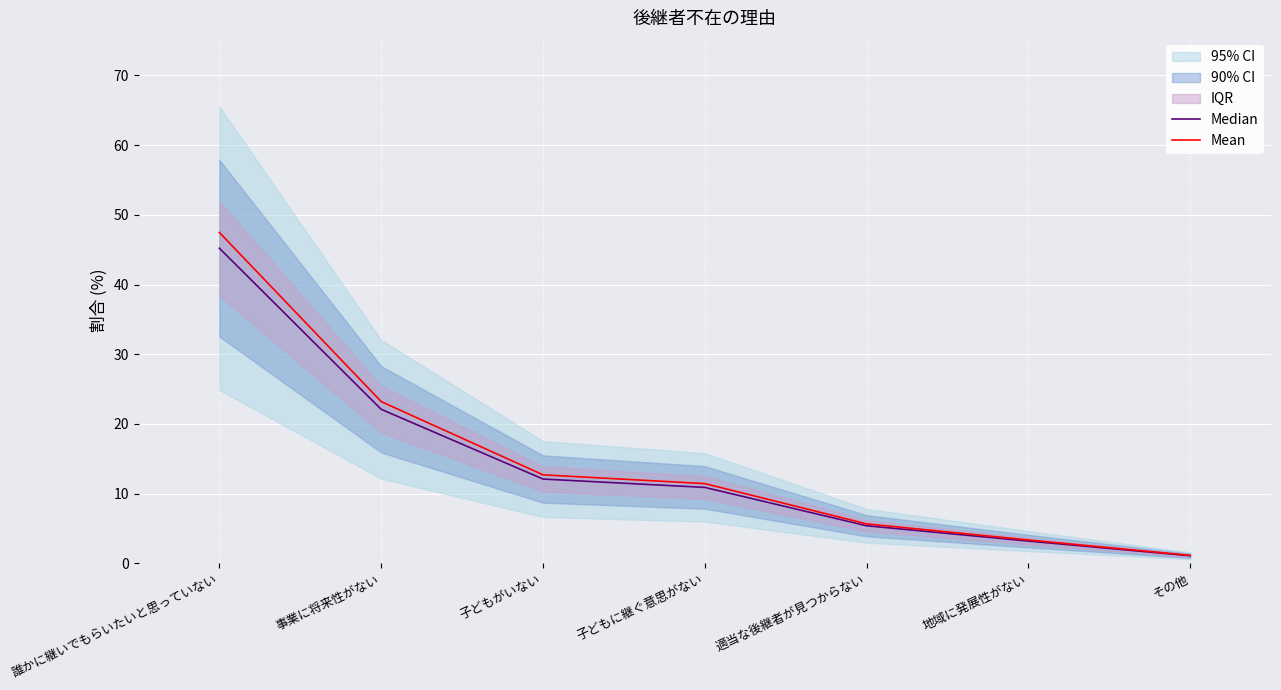

Between 事業に将来性がない and 地域に発展性がない, which series saw the biggest shift?

Mean